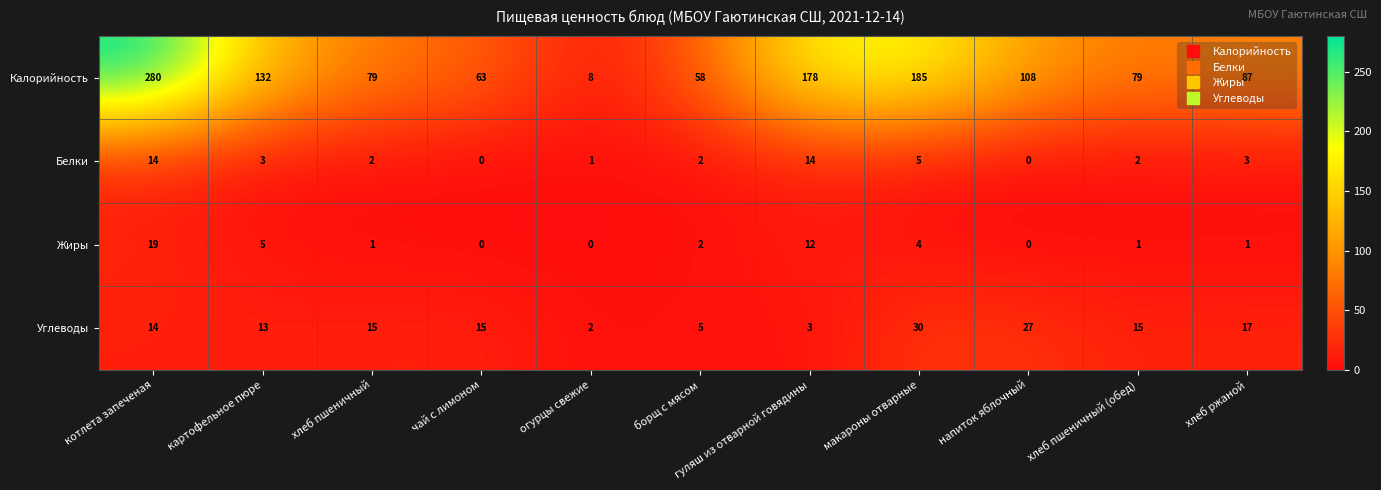

What is the spread (max minus min) of values at котлета запеченая?

266